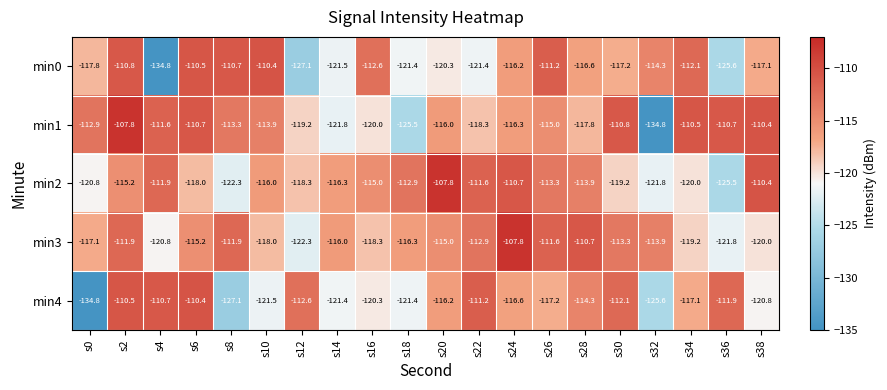

What is the approximate value of min4 at s38?

-120.8